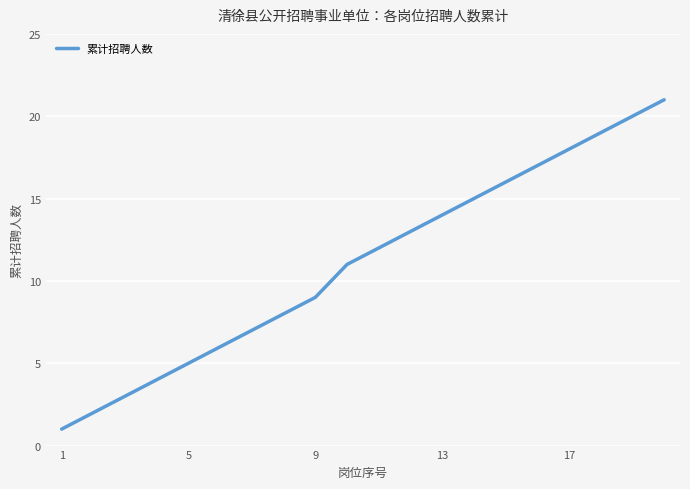

What is the minimum value shown in the chart?

1